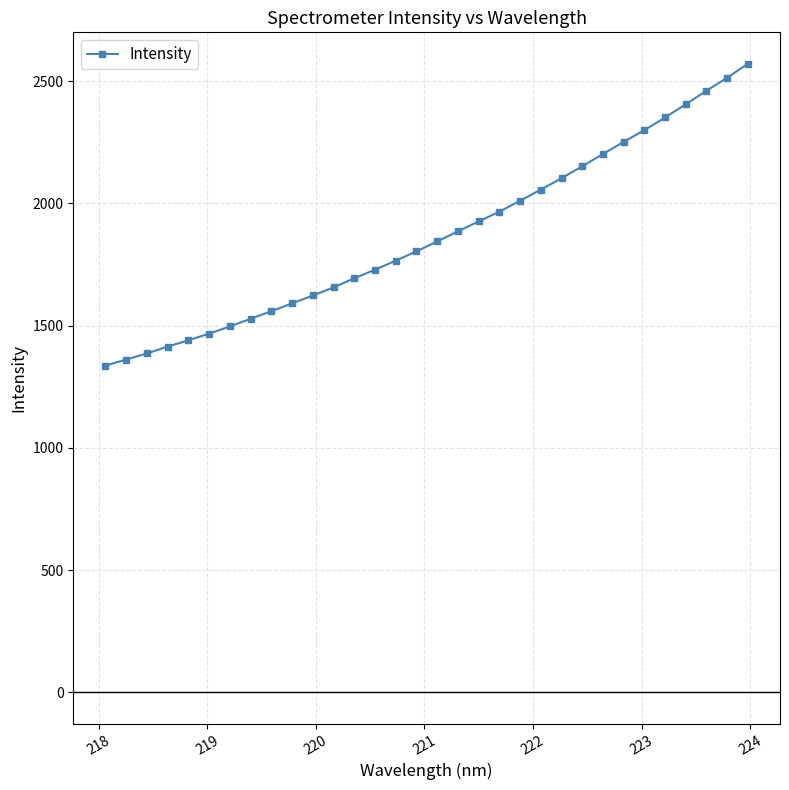

Count the number of data series in this chart.

1